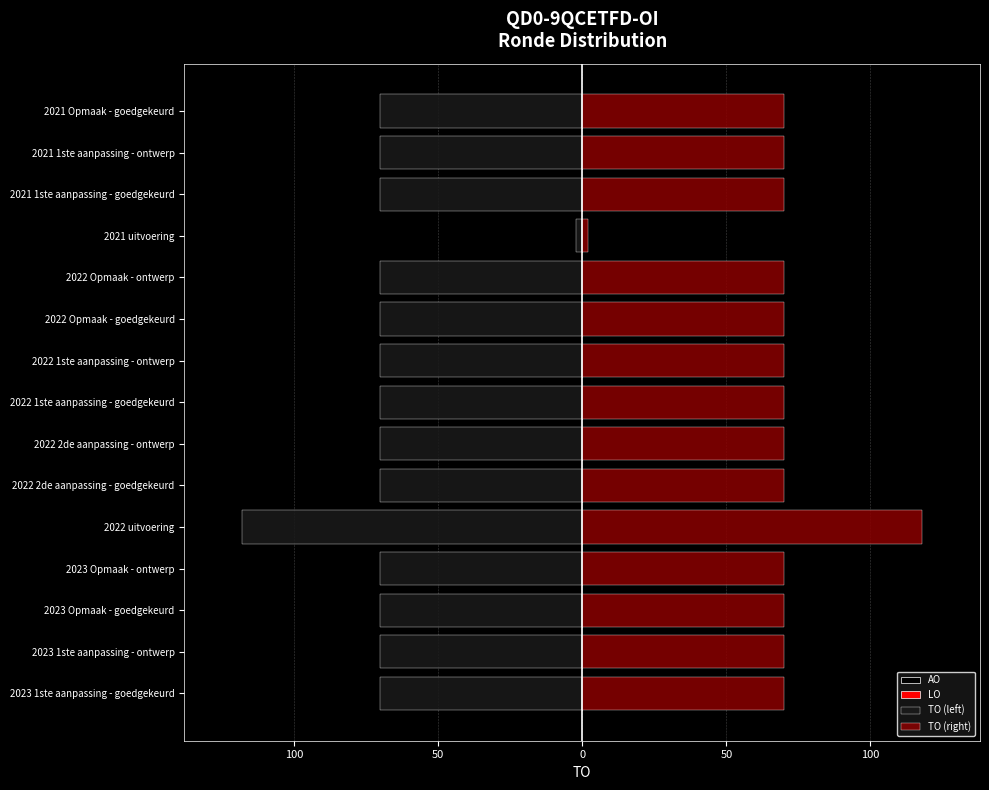

What is the maximum value for AO?

0.8